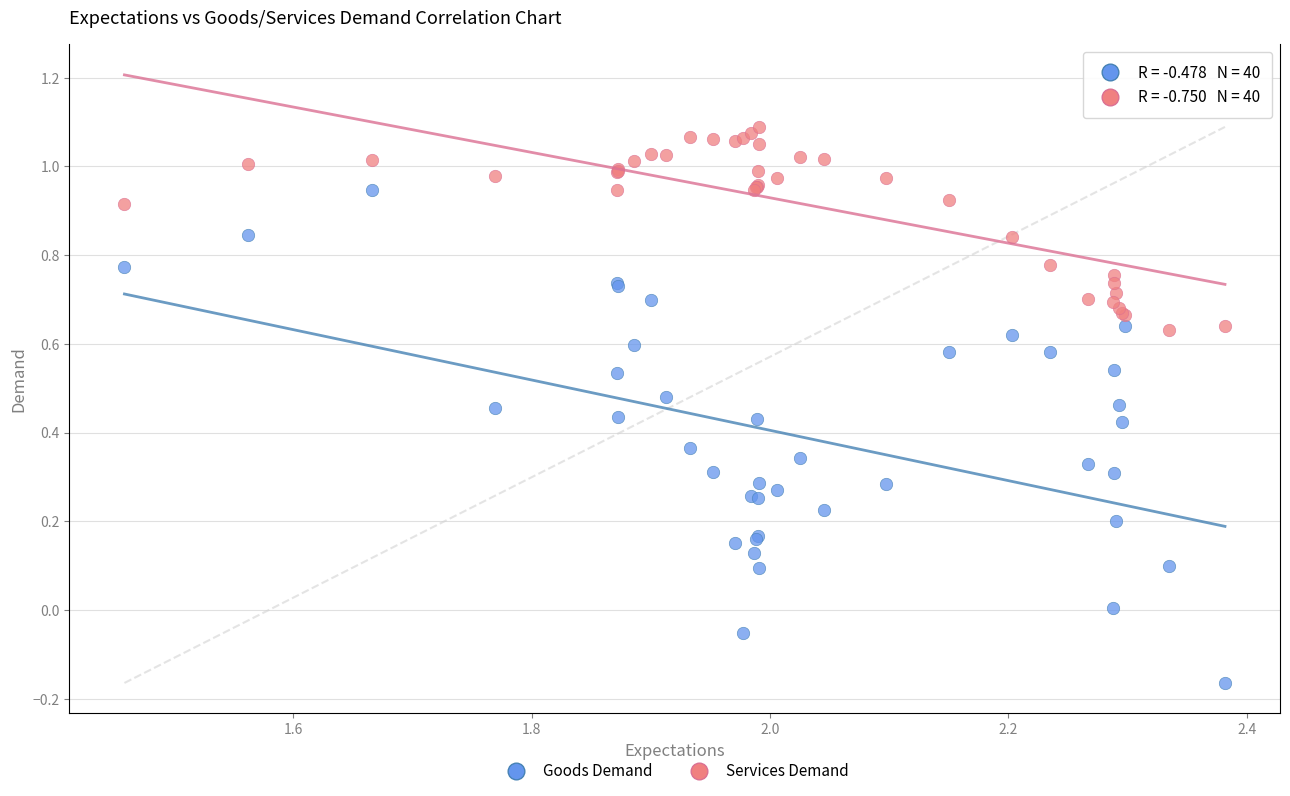

What are all the series names shown in the legend?

Goods Demand, Services Demand